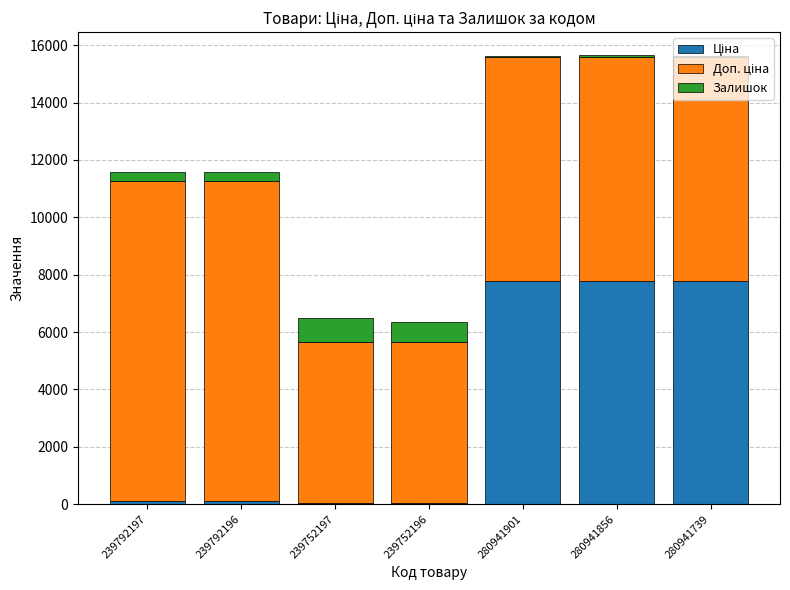

What is the average value of the Залишок series?

327.1